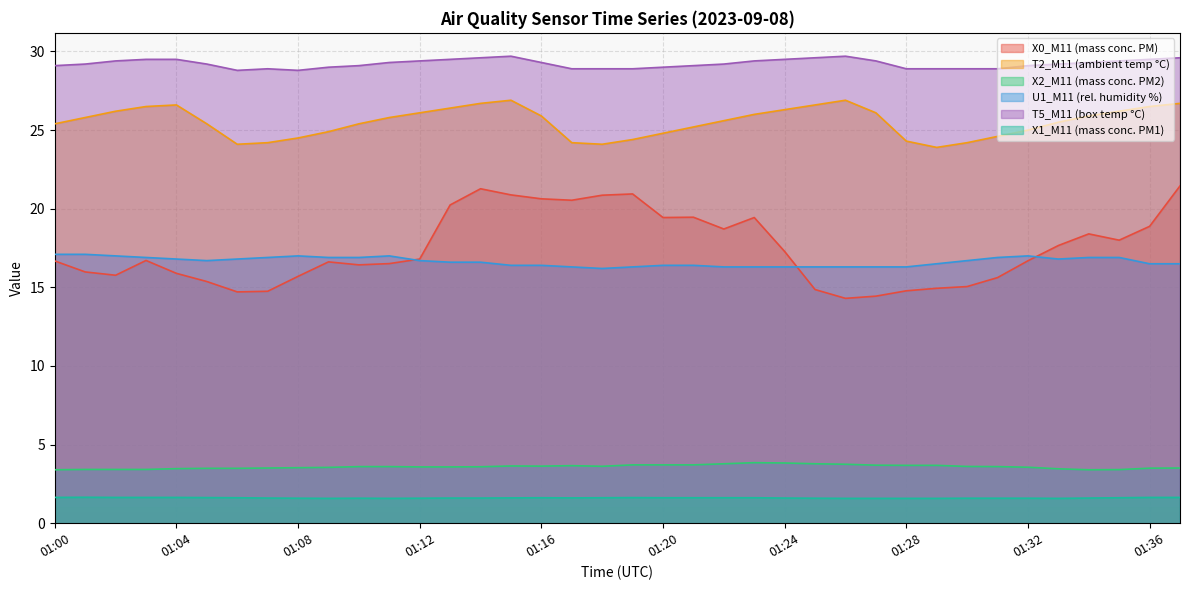

The T2_M11 (ambient temp °C) series shows 44.5 at 01:10. True or false?

False